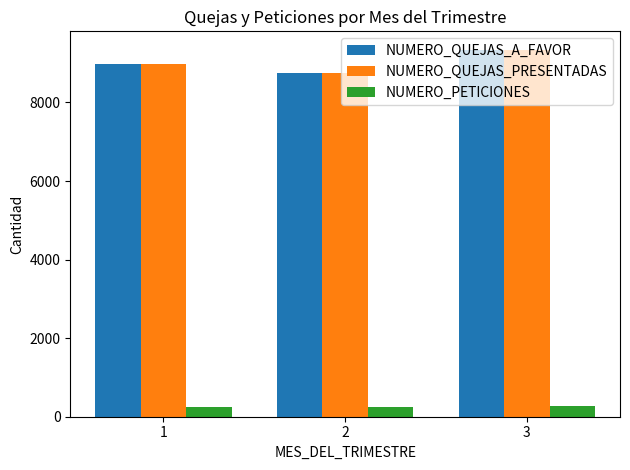

What is the sum of all NUMERO_QUEJAS_PRESENTADAS values?

27079